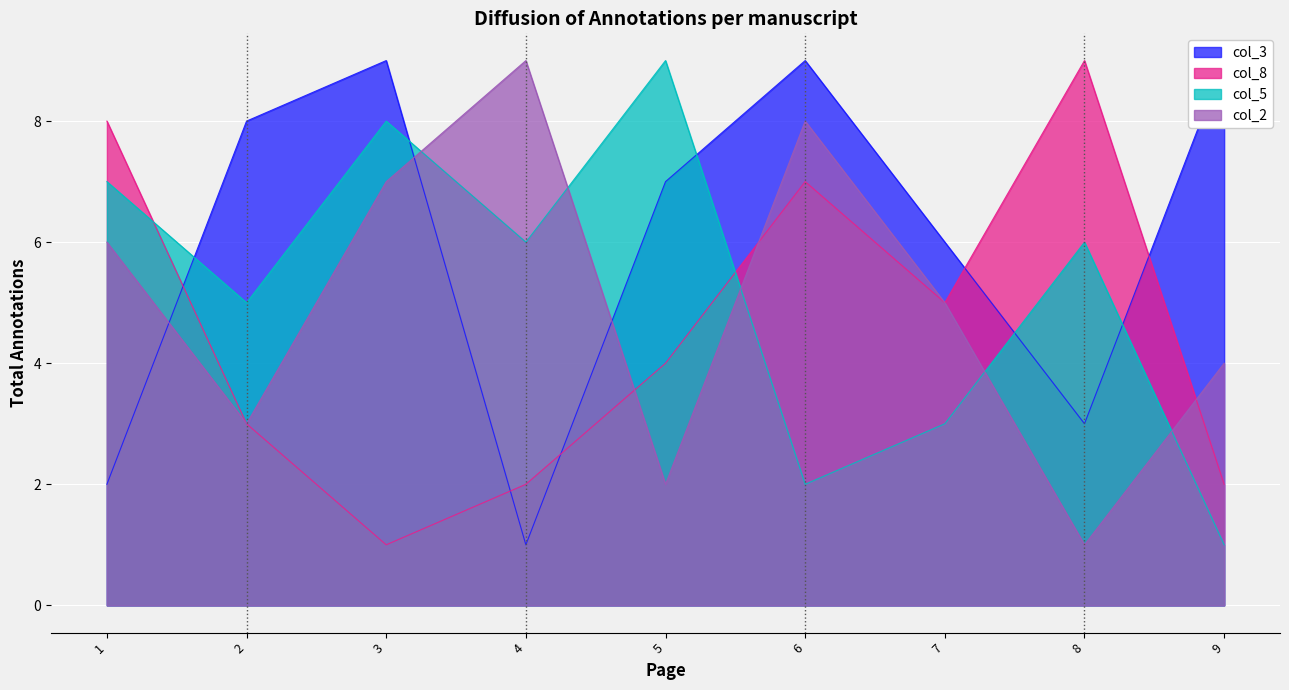

How many col_8 values are between 2 and 7?

6